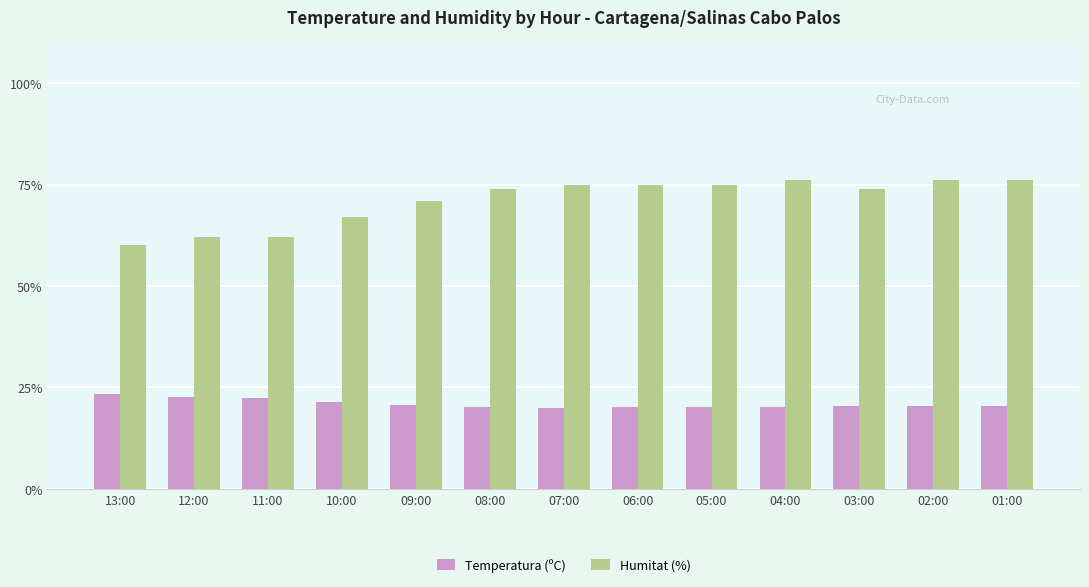

What is the total value across all series at 02:00?

96.4